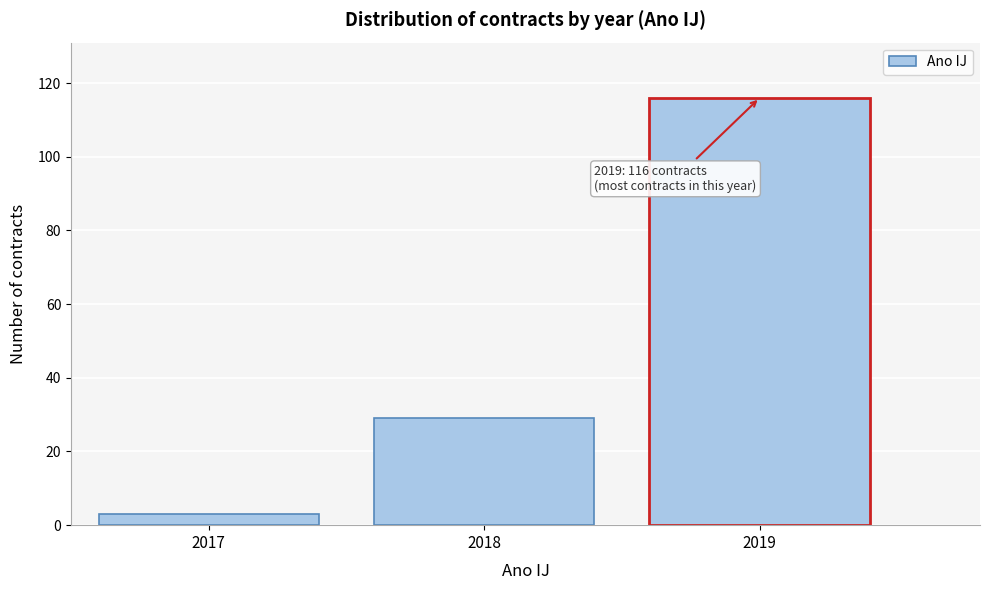

Reading right to left, list all the values displayed in this chart.

2019=116	2018=29	2017=3